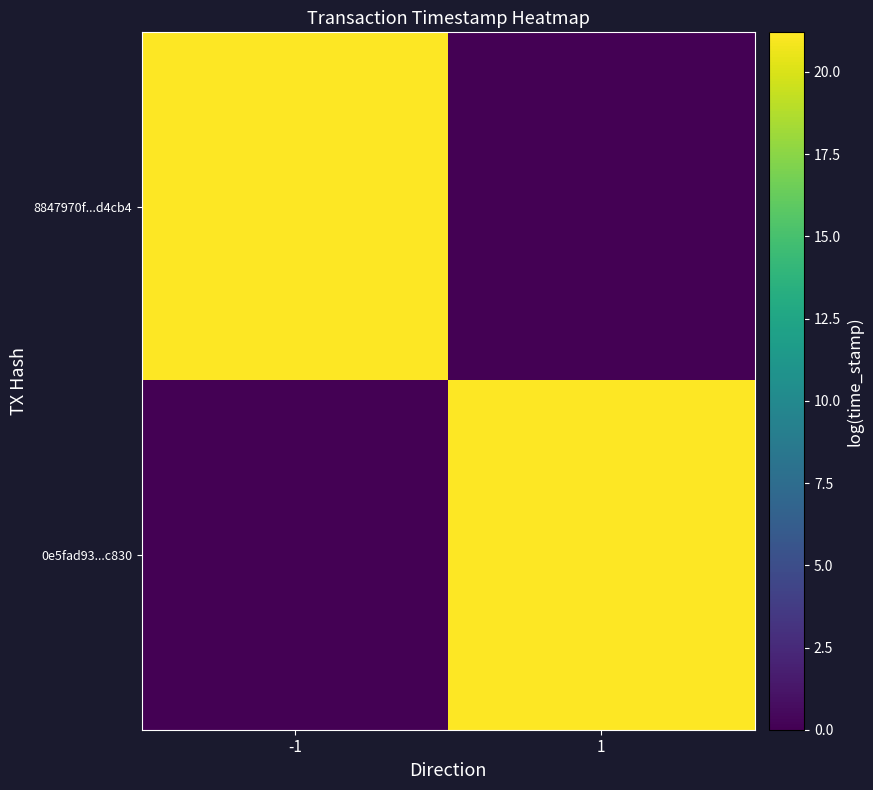

What is the maximum value shown in the chart?

21.2